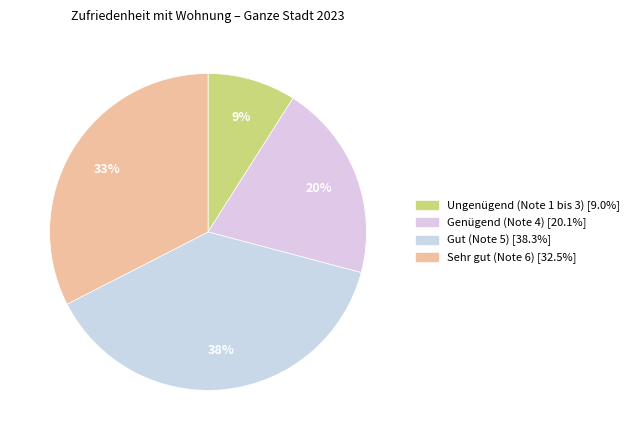

To the nearest percent, what portion does Sehr gut (Note 6) represent?

33%